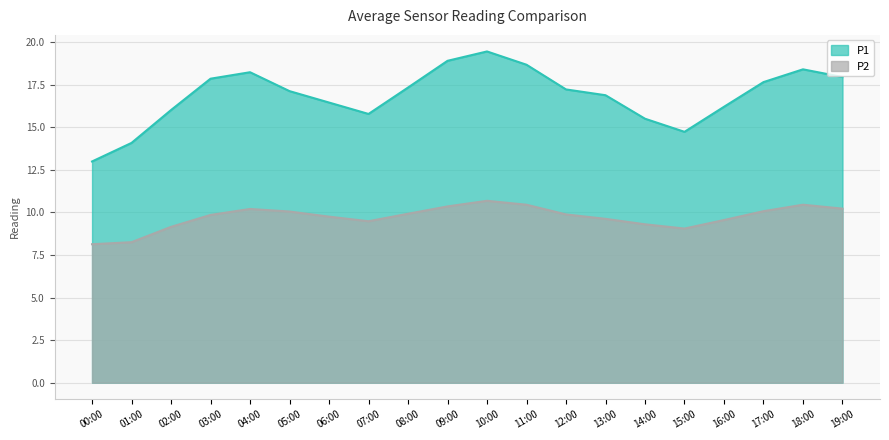

True or false: P2 has a value of 9.8 at 06:00.

True